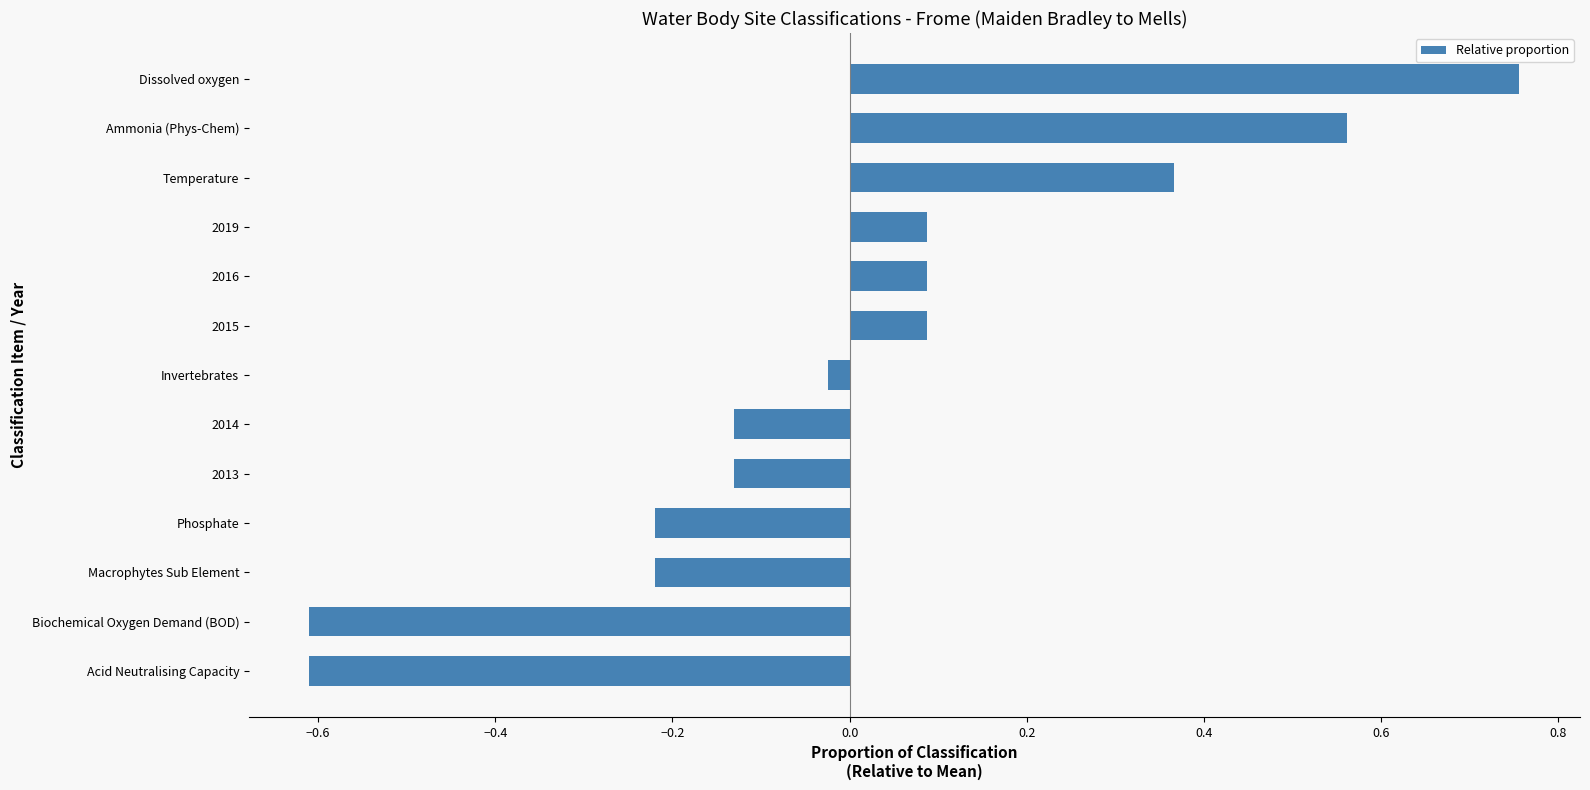

What is the change in value from Phosphate to 2019?

+0.3